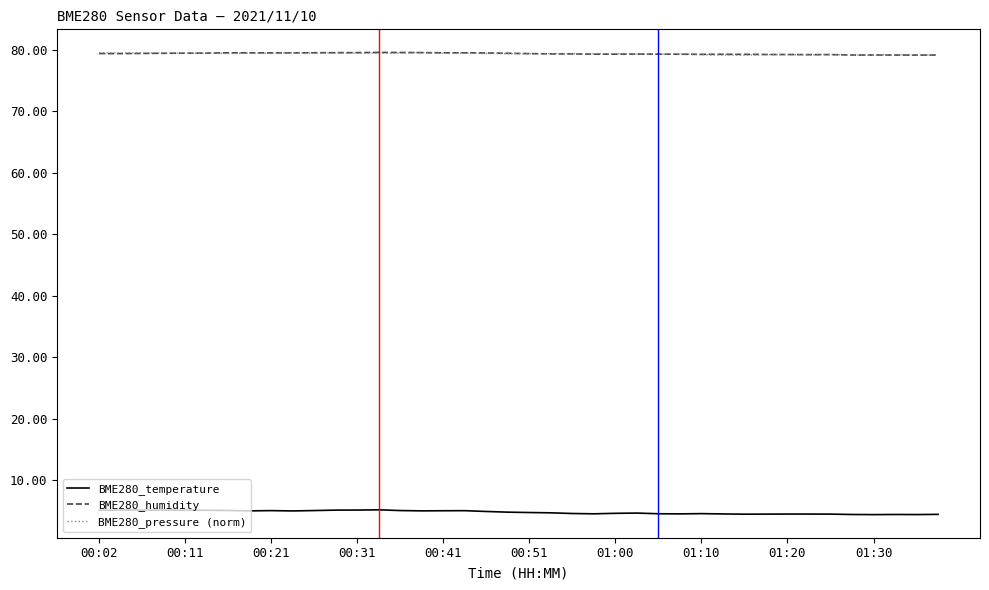

What is the sum of all BME280_humidity values?

3173.1